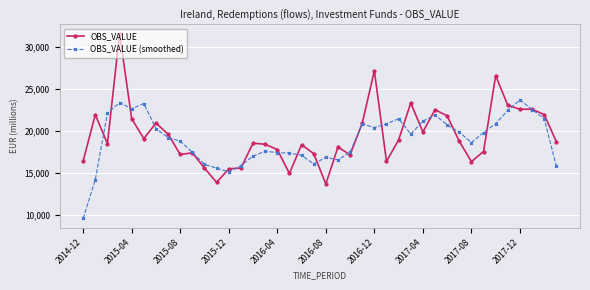

At how many categories does at least one series exceed 13429?

40